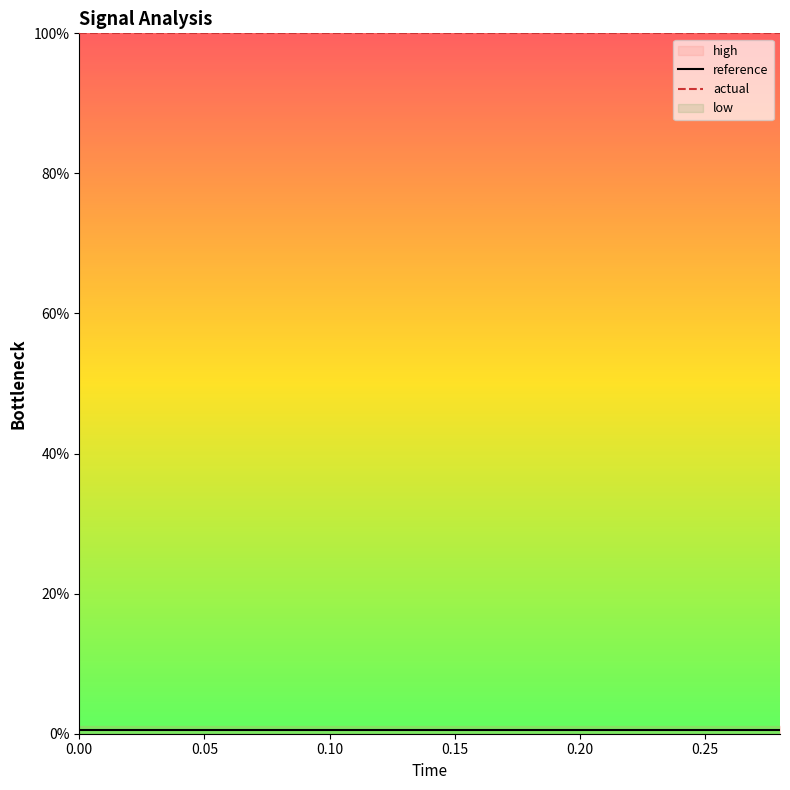

The value of actual at 0.00 is 100.0. True or false?

True